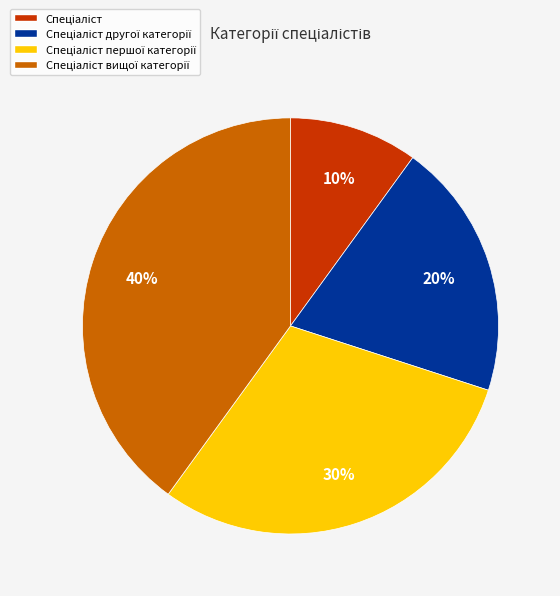

To the nearest percent, what is the difference between the largest and smallest slice percentages?

30%